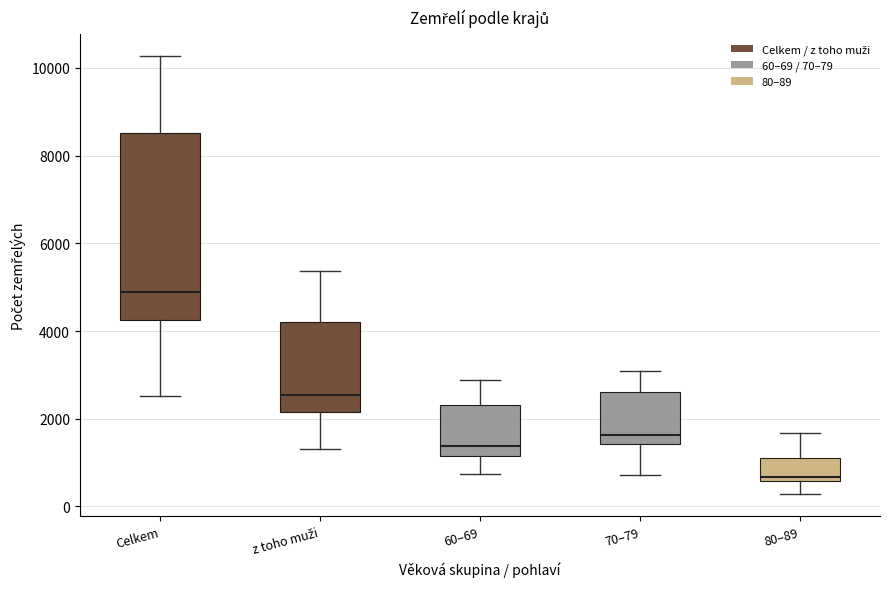

Which box is the tallest, from its lower edge to its upper edge?

Celkem